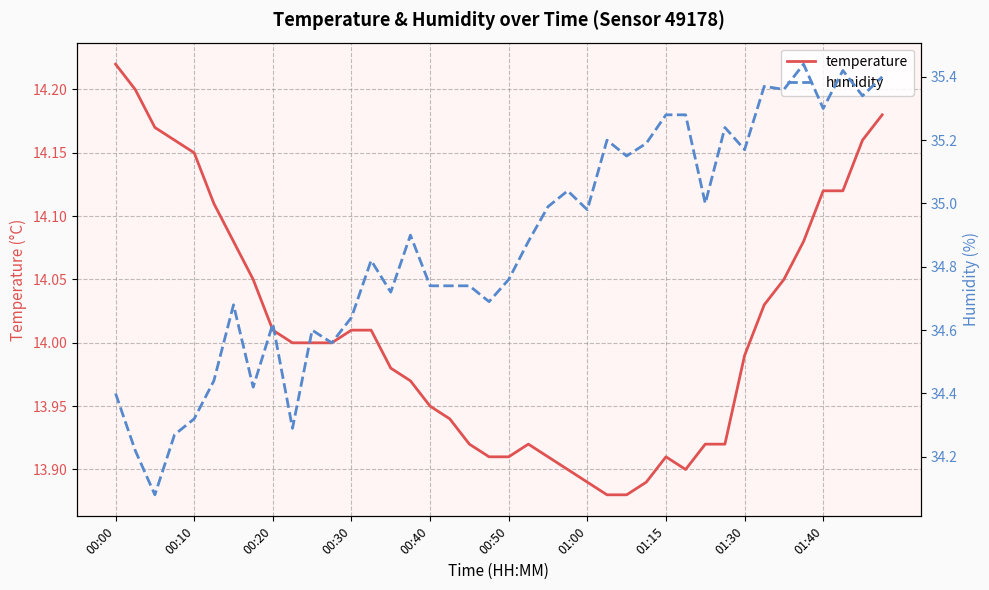

Which series has the largest total across all categories?

humidity